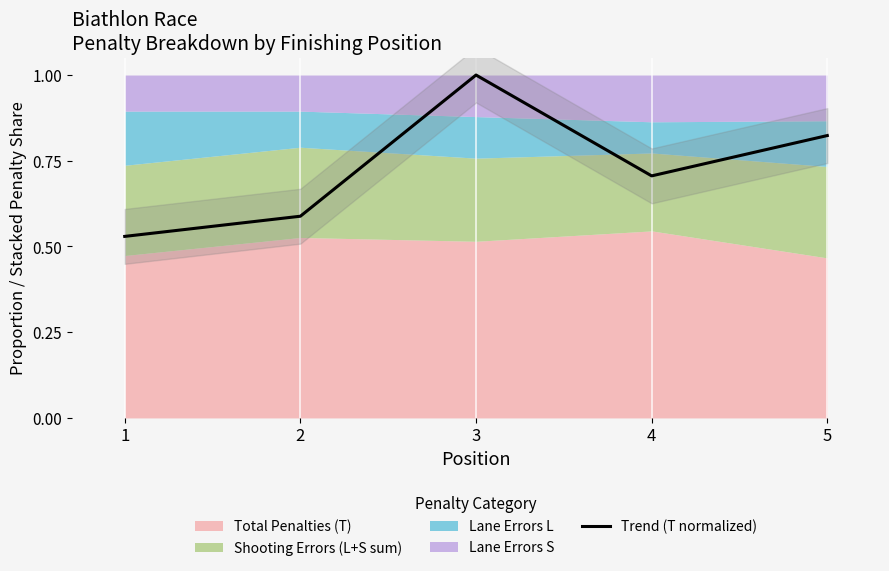

How many interior local valleys (lower than both neighbors) does the data have?

1